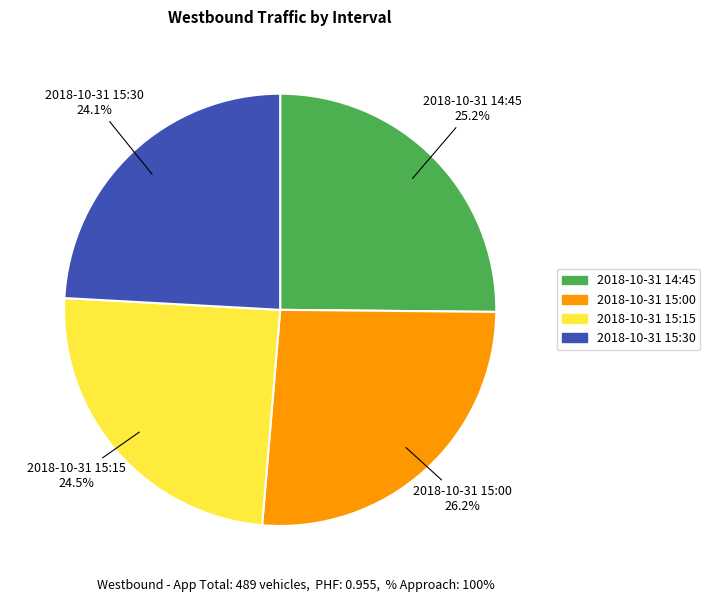

To the nearest percent, what percentage of the pie is 2018-10-31 15:30?

24%